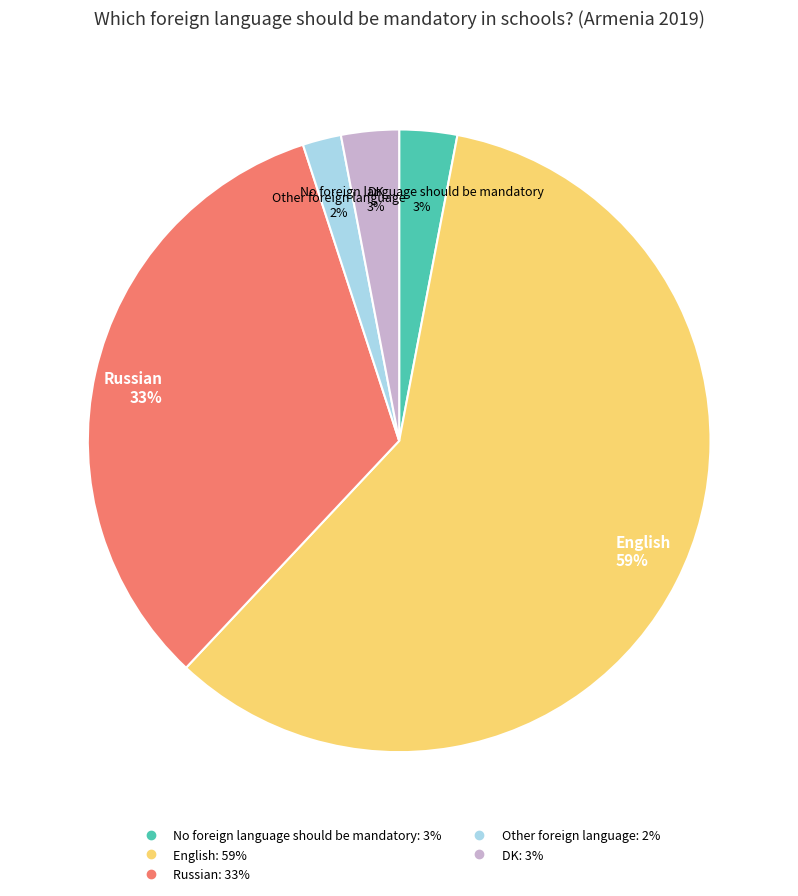

The Other foreign language slice represents 8% of the pie. True or false?

False